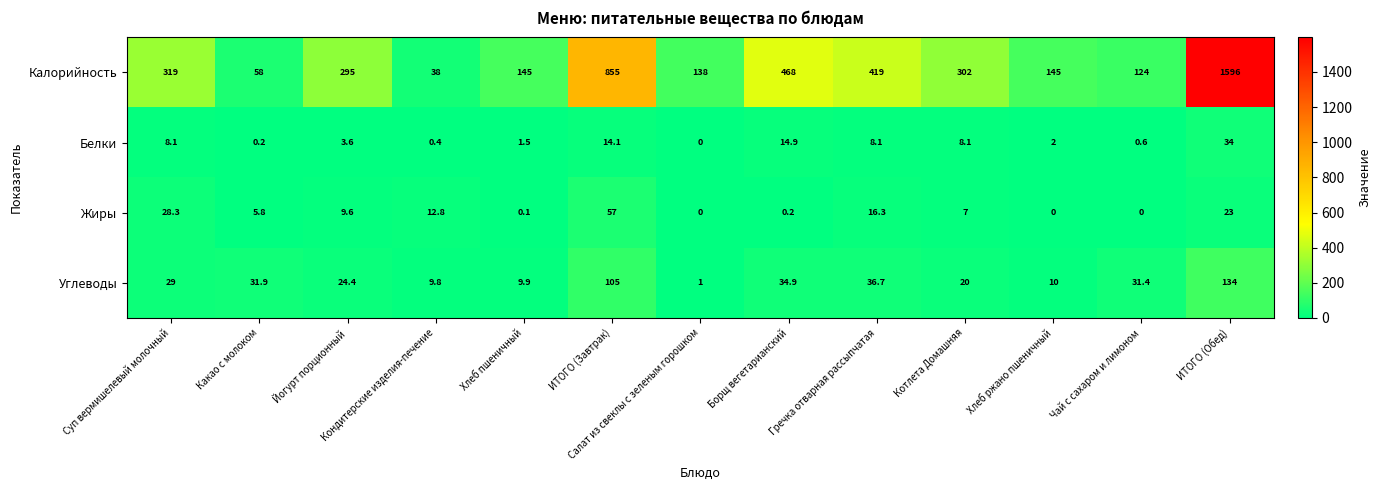

How many data points does each series have?

13